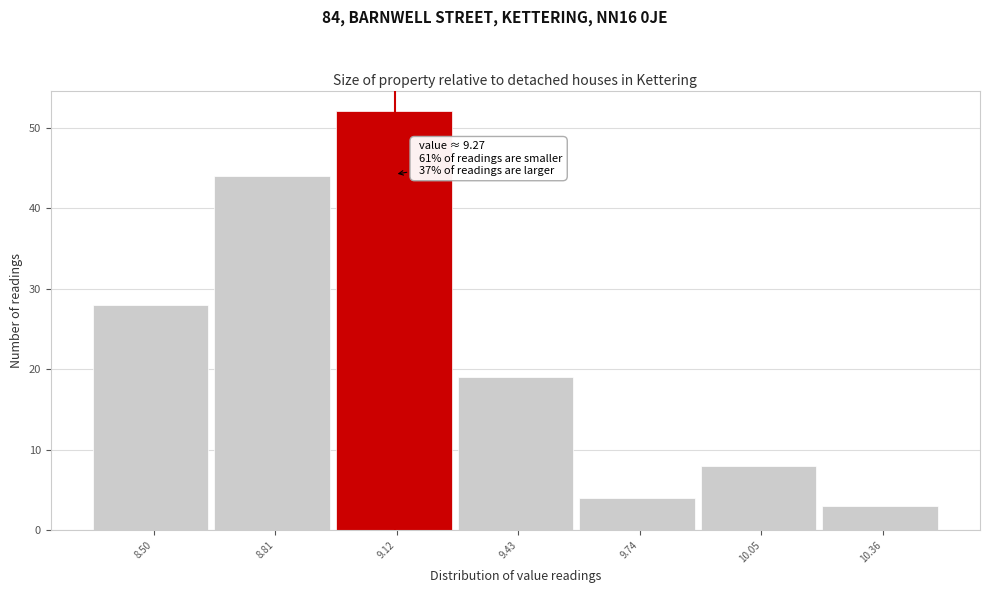

Reading left to right, what are all the values shown in this chart?

8.50=28	8.81=44	9.12=52	9.43=19	9.74=4	10.05=8	10.36=3